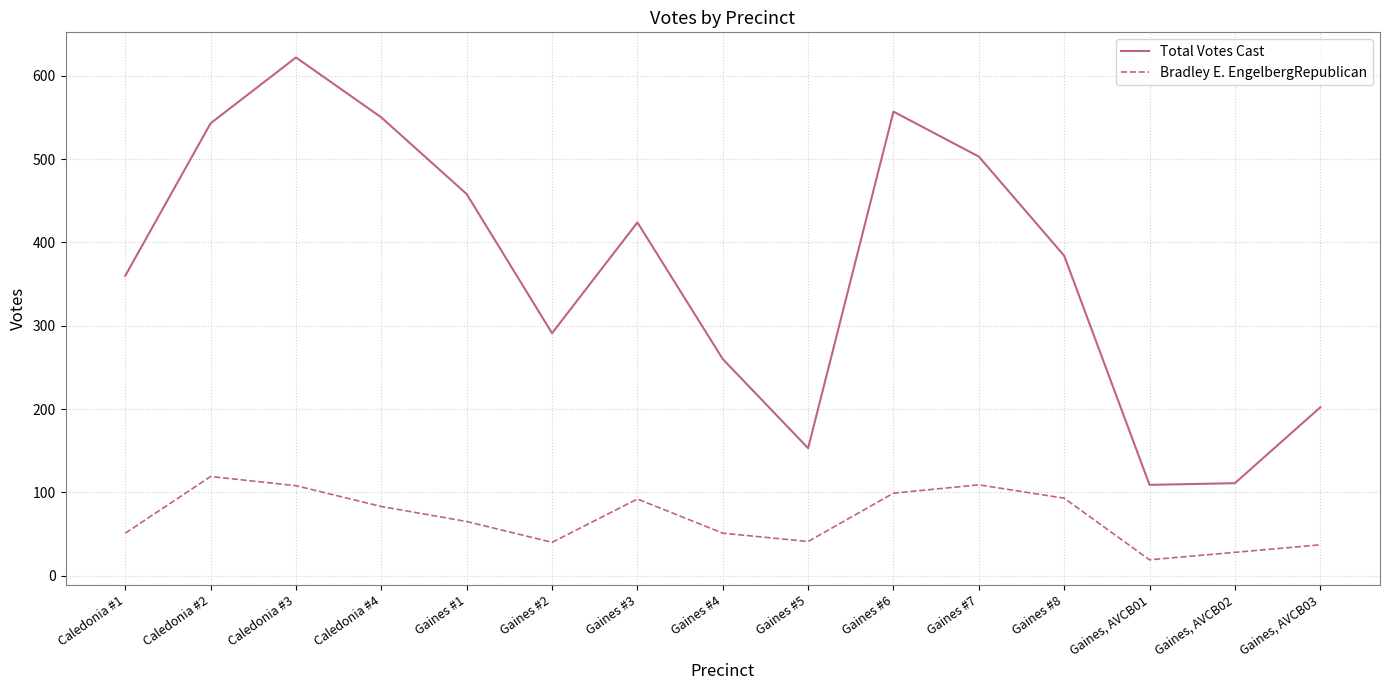

List the series in order of their peak value, highest first.

Total Votes Cast, Bradley E. EngelbergRepublican